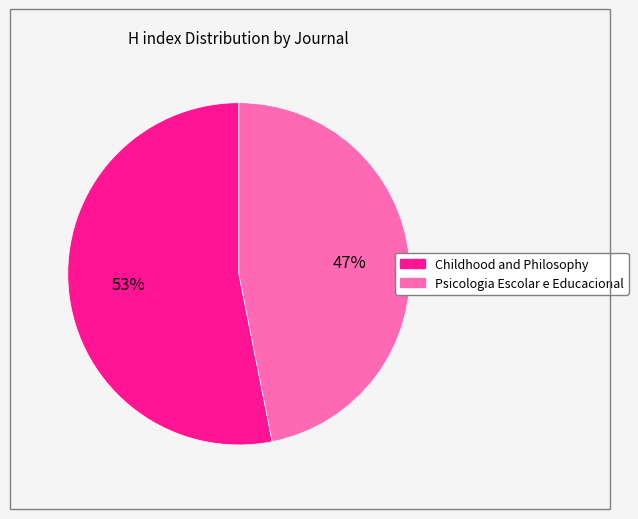

To the nearest percent, what portion does Childhood and Philosophy represent?

53%